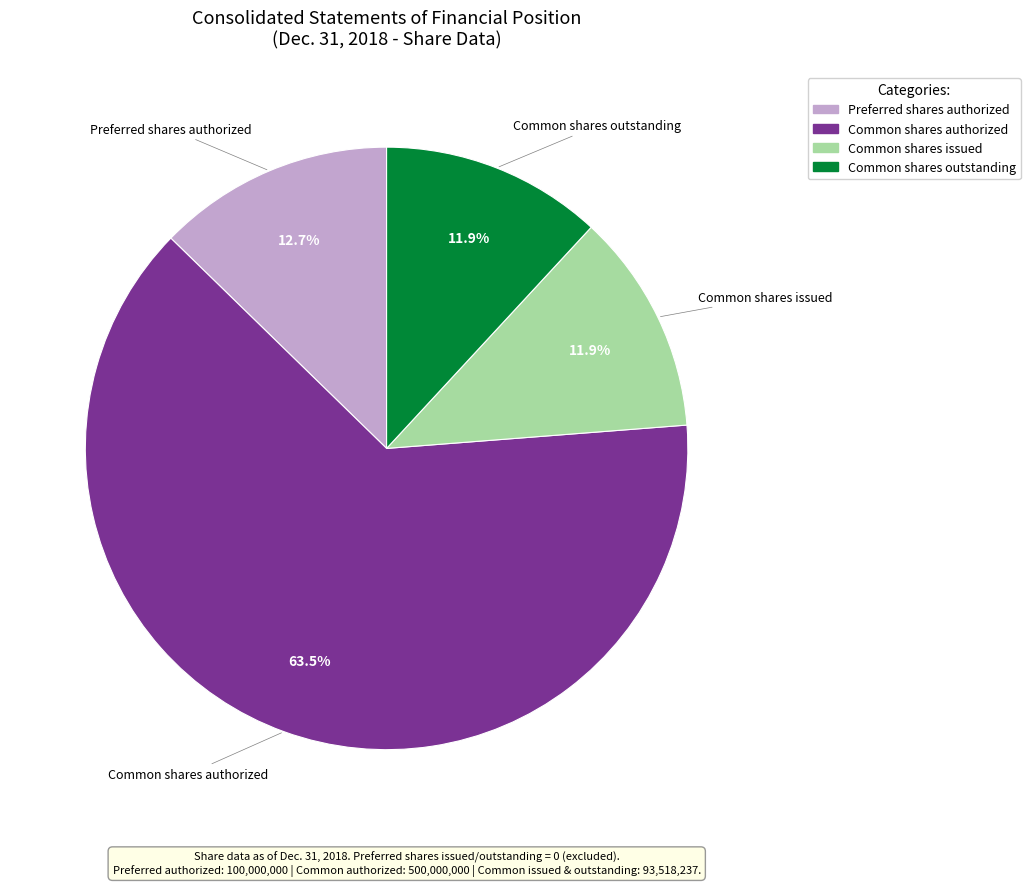

Do Common shares outstanding and Preferred shares authorized together represent more than half of the pie?

No